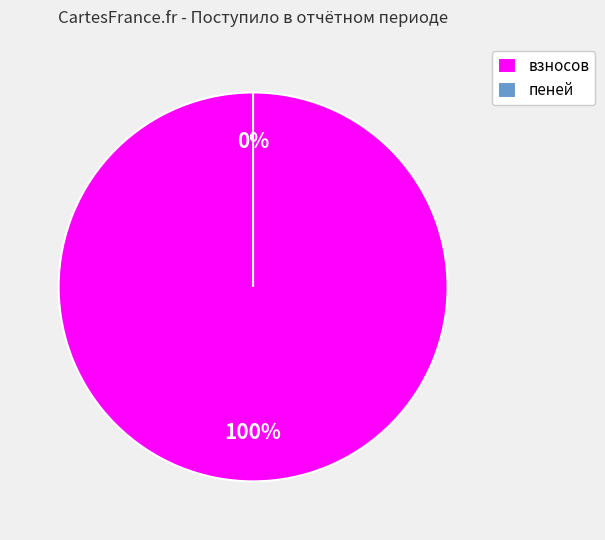

Rank the categories by value from lowest to highest.

пеней, взносов